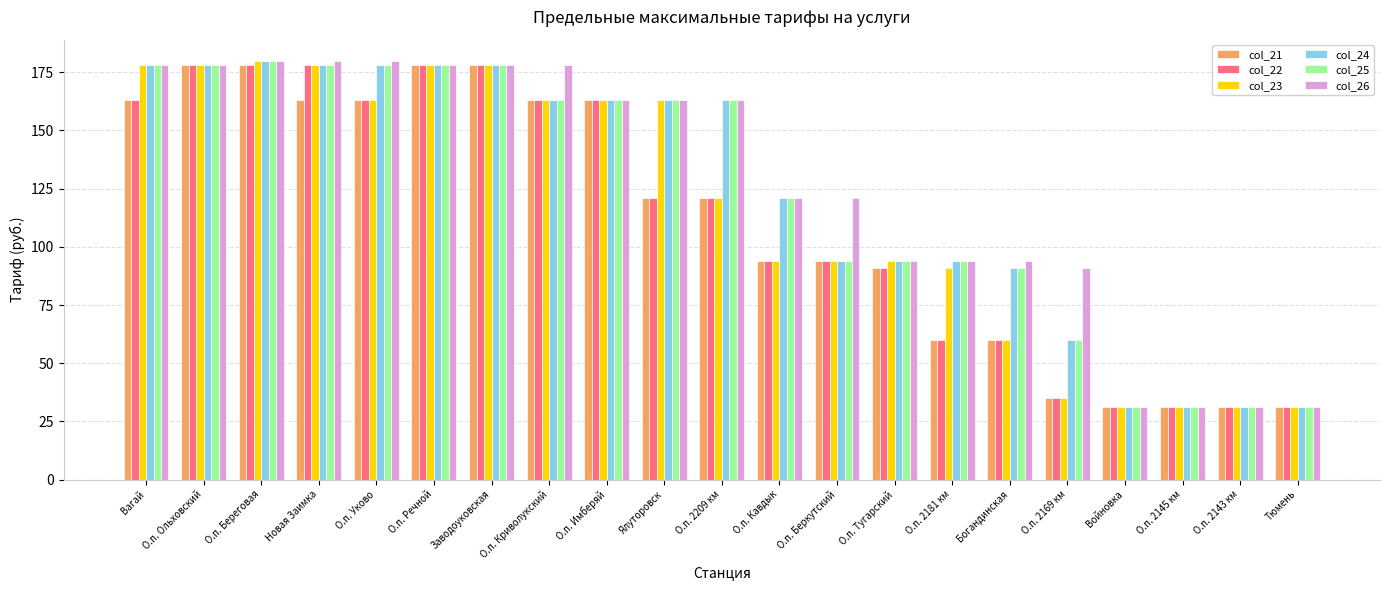

Reading left to right, transcribe all the data shown in this chart.

col_21: Вагай=163	О.п. Ольховский=178	О.п. Береговая=178	Новая Заимка=163	О.п. Уково=163	О.п. Речной=178	Заводоуковская=178	О.п. Криволукский=163	О.п. Имберяй=163	Ялуторовск=121	О.п. 2209 км=121	О.п. Кавдык=94	О.п. Беркутский=94	О.п. Тугарский=91	О.п. 2181 км=60	Богандинская=60	О.п. 2169 км=35	Войновка=31	О.п. 2145 км=31	О.п. 2143 км=31	Тюмень=31
col_22: Вагай=163	О.п. Ольховский=178	О.п. Береговая=178	Новая Заимка=178	О.п. Уково=163	О.п. Речной=178	Заводоуковская=178	О.п. Криволукский=163	О.п. Имберяй=163	Ялуторовск=121	О.п. 2209 км=121	О.п. Кавдык=94	О.п. Беркутский=94	О.п. Тугарский=91	О.п. 2181 км=60	Богандинская=60	О.п. 2169 км=35	Войновка=31	О.п. 2145 км=31	О.п. 2143 км=31	Тюмень=31
col_23: Вагай=178	О.п. Ольховский=178	О.п. Береговая=180	Новая Заимка=178	О.п. Уково=163	О.п. Речной=178	Заводоуковская=178	О.п. Криволукский=163	О.п. Имберяй=163	Ялуторовск=163	О.п. 2209 км=121	О.п. Кавдык=94	О.п. Беркутский=94	О.п. Тугарский=94	О.п. 2181 км=91	Богандинская=60	О.п. 2169 км=35	Войновка=31	О.п. 2145 км=31	О.п. 2143 км=31	Тюмень=31
col_24: Вагай=178	О.п. Ольховский=178	О.п. Береговая=180	Новая Заимка=178	О.п. Уково=178	О.п. Речной=178	Заводоуковская=178	О.п. Криволукский=163	О.п. Имберяй=163	Ялуторовск=163	О.п. 2209 км=163	О.п. Кавдык=121	О.п. Беркутский=94	О.п. Тугарский=94	О.п. 2181 км=94	Богандинская=91	О.п. 2169 км=60	Войновка=31	О.п. 2145 км=31	О.п. 2143 км=31	Тюмень=31
col_25: Вагай=178	О.п. Ольховский=178	О.п. Береговая=180	Новая Заимка=178	О.п. Уково=178	О.п. Речной=178	Заводоуковская=178	О.п. Криволукский=163	О.п. Имберяй=163	Ялуторовск=163	О.п. 2209 км=163	О.п. Кавдык=121	О.п. Беркутский=94	О.п. Тугарский=94	О.п. 2181 км=94	Богандинская=91	О.п. 2169 км=60	Войновка=31	О.п. 2145 км=31	О.п. 2143 км=31	Тюмень=31
col_26: Вагай=178	О.п. Ольховский=178	О.п. Береговая=180	Новая Заимка=180	О.п. Уково=180	О.п. Речной=178	Заводоуковская=178	О.п. Криволукский=178	О.п. Имберяй=163	Ялуторовск=163	О.п. 2209 км=163	О.п. Кавдык=121	О.п. Беркутский=121	О.п. Тугарский=94	О.п. 2181 км=94	Богандинская=94	О.п. 2169 км=91	Войновка=31	О.п. 2145 км=31	О.п. 2143 км=31	Тюмень=31